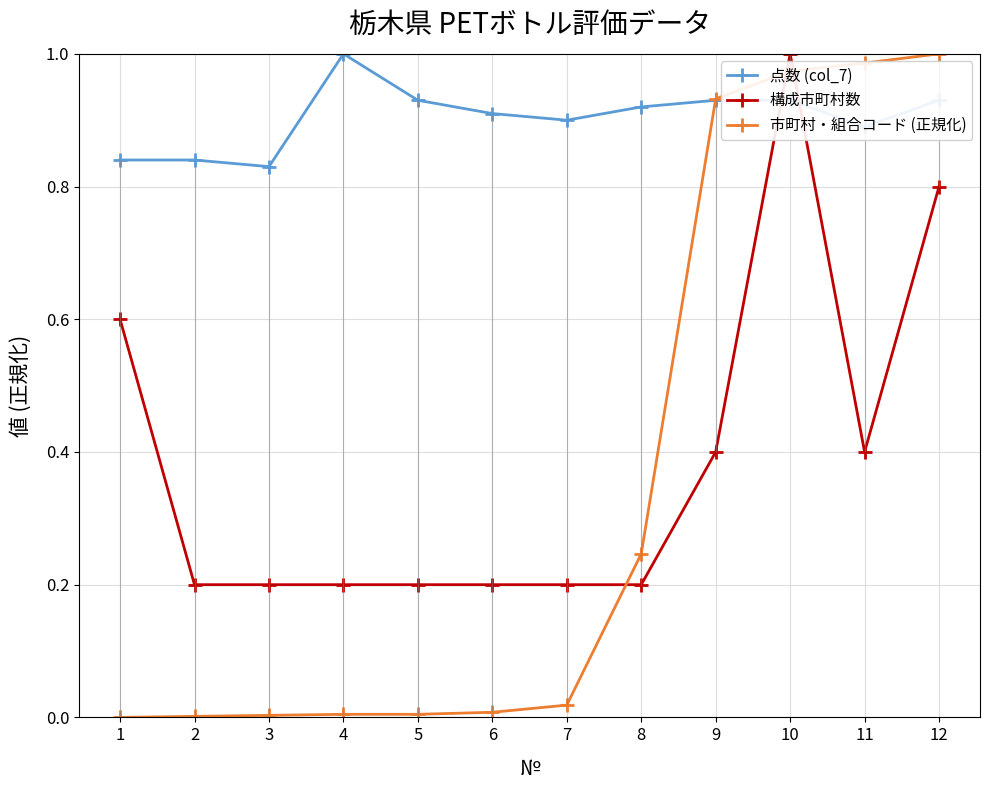

Does the chart have visible grid lines?

Yes